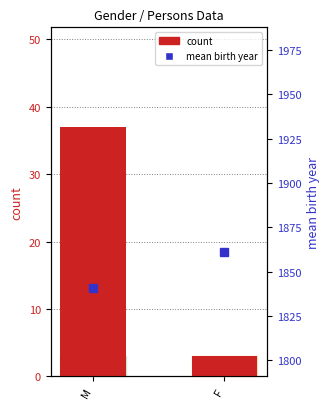

Reading left to right, transcribe all the data shown in this chart.

count: M=37.0	F=3.0
mean birth year: M=1841.0	F=1861.0